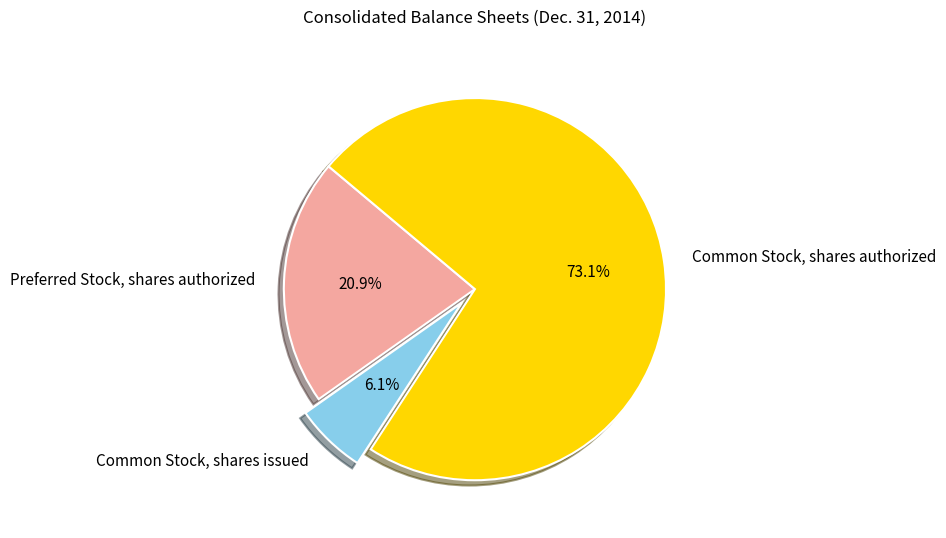

What percentage is the Common Stock, shares authorized slice, to the nearest percent?

73%